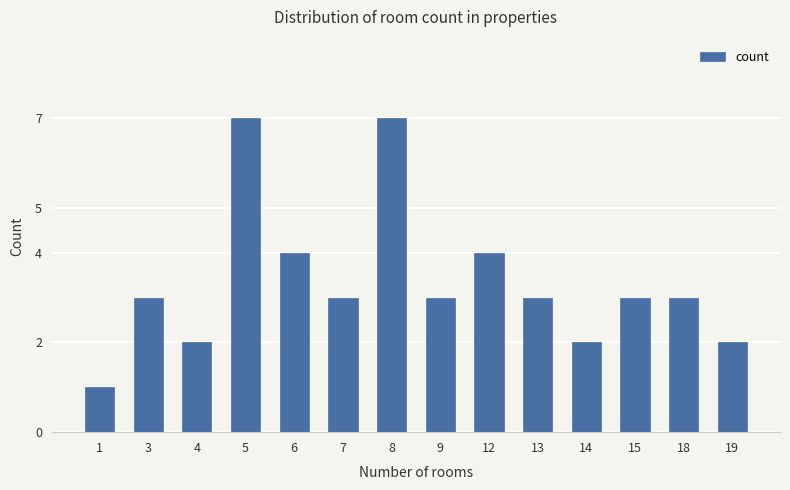

What is the change in value from 8 to 14?

-5